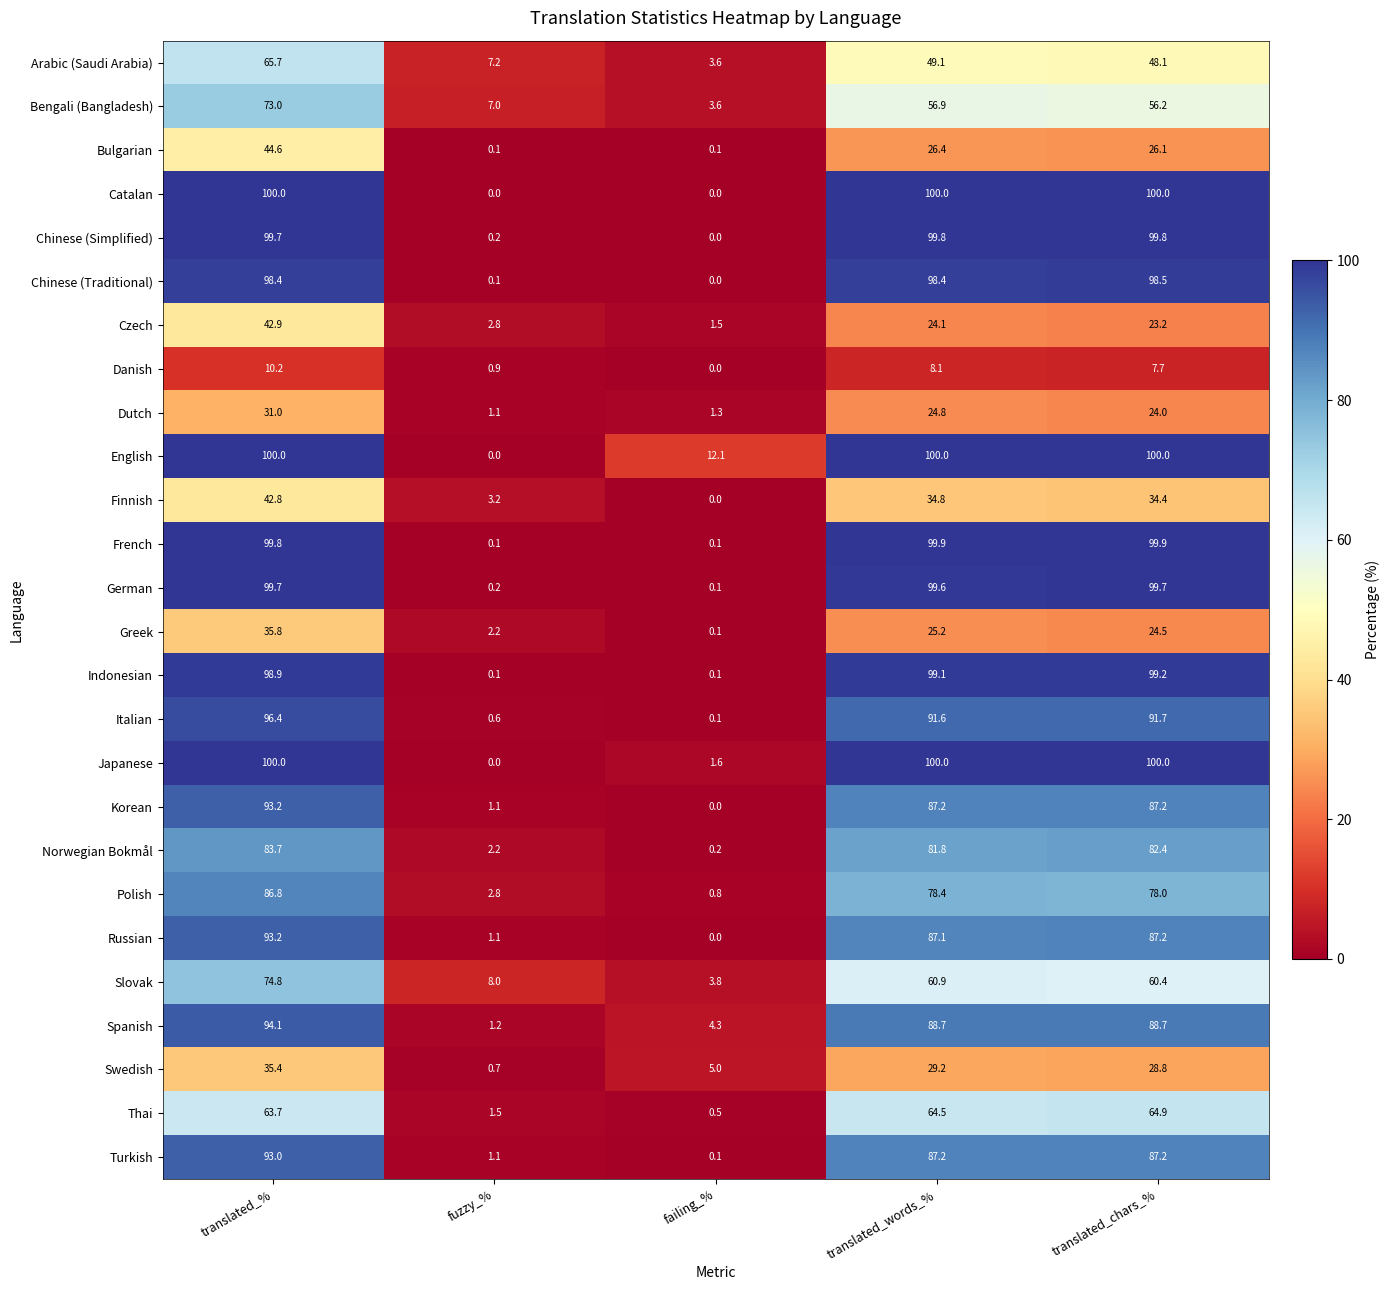

What is the difference between the second highest and minimum values in the French series?

99.8